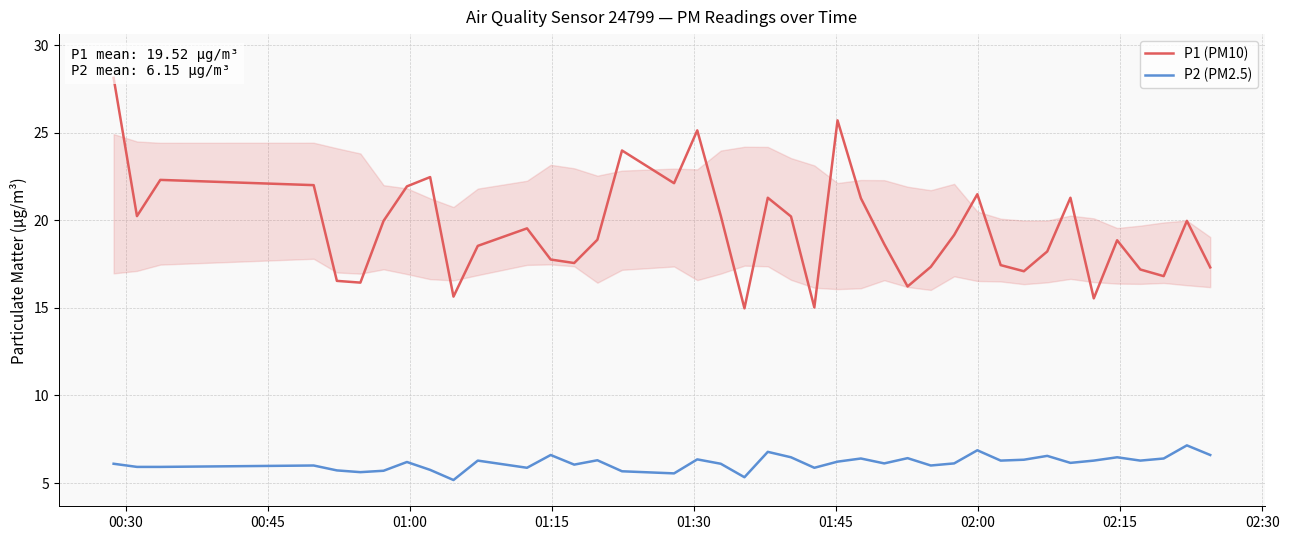

Is this an area chart (filled region under the line)?

No